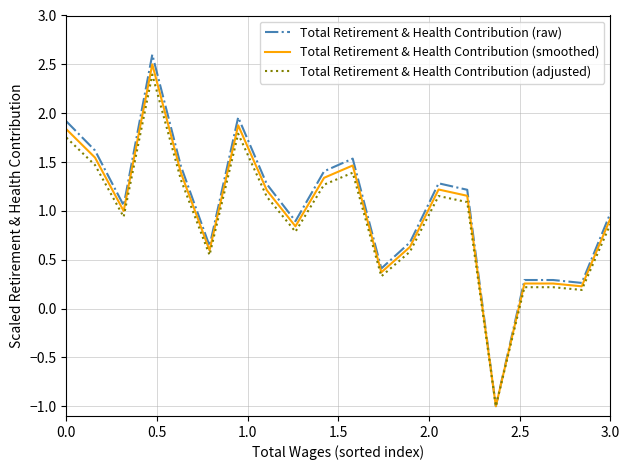

What are all the series names shown in the legend?

Total Retirement & Health Contribution (raw), Total Retirement & Health Contribution (smoothed), Total Retirement & Health Contribution (adjusted)